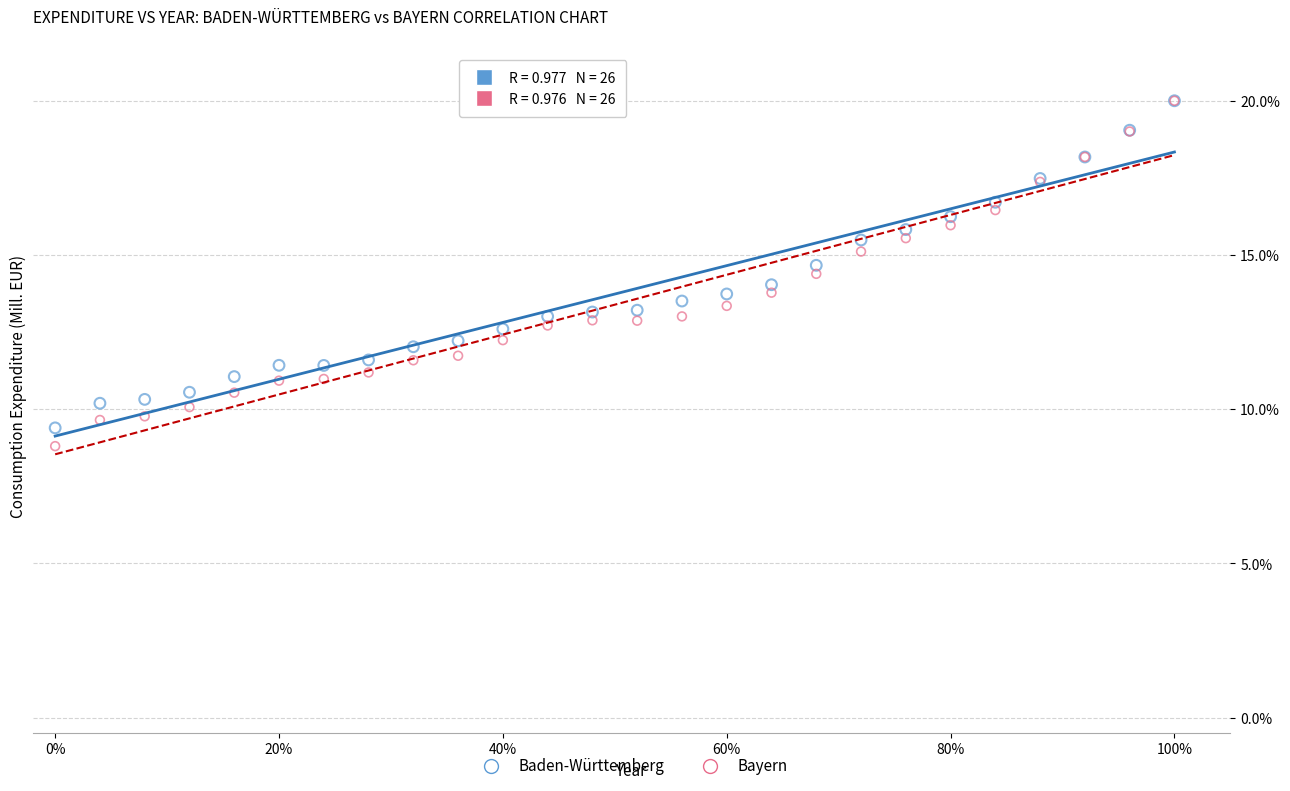

What are all the series names shown in the legend?

Baden-Württemberg, Bayern